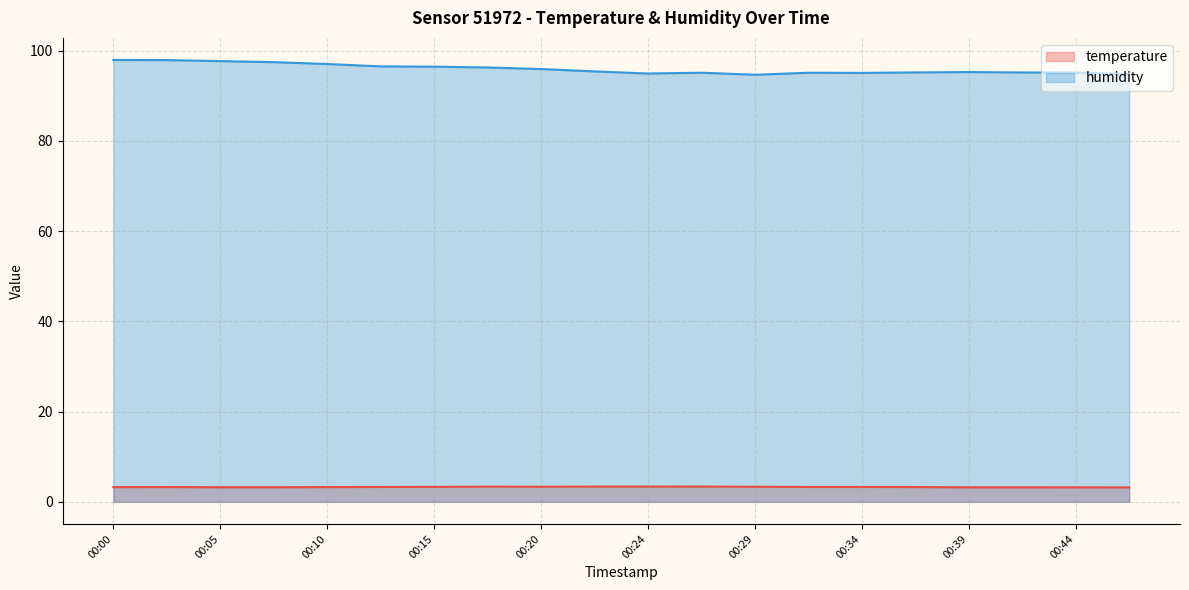

How many values in the humidity series exceed 95?

17